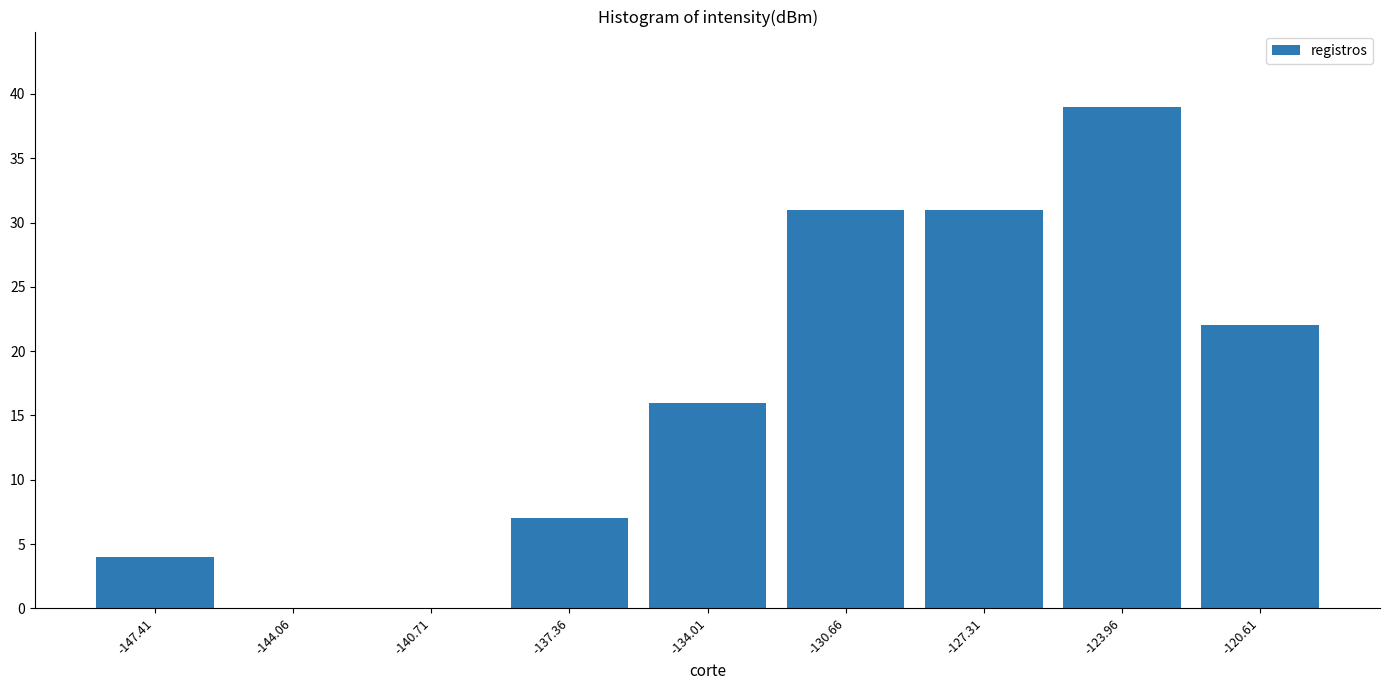

What is the height of the bar covering -132.5 to -129.0 on the x-axis? Neither the bar edges nor the heights are printed on the chart, so give them approximately, as read against the axes.

31